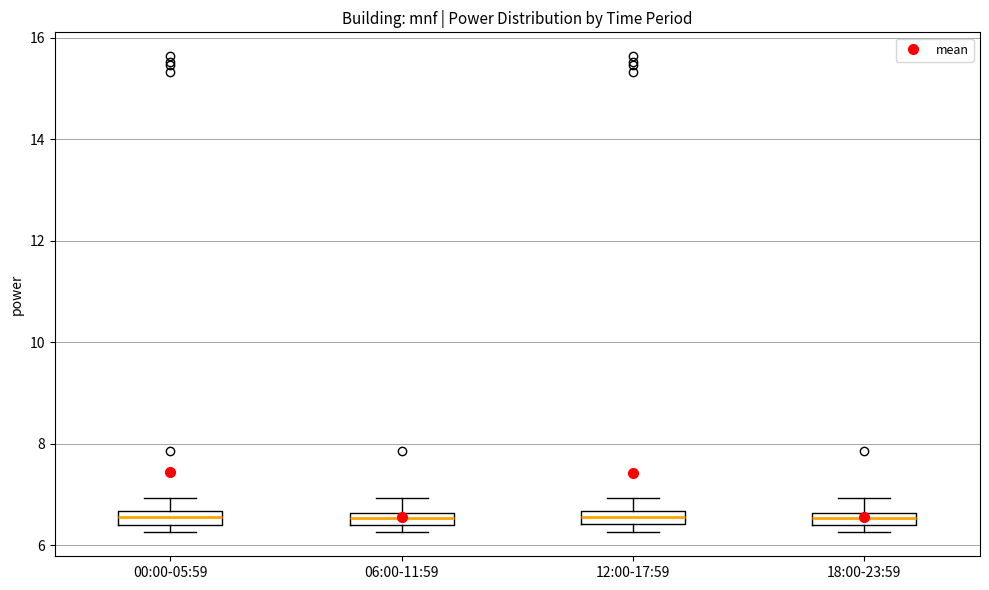

Where is the lower edge of the box for 18:00-23:59 on the y-axis? The values are not printed on the chart, so give them approximately, as read against the axis.

6.4